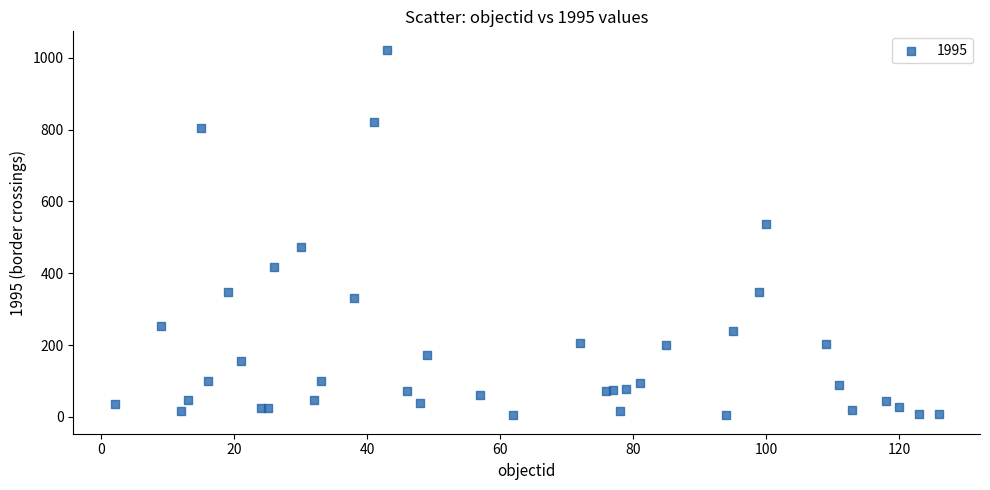

What Y value in the scatter plot is closest to 513?

538